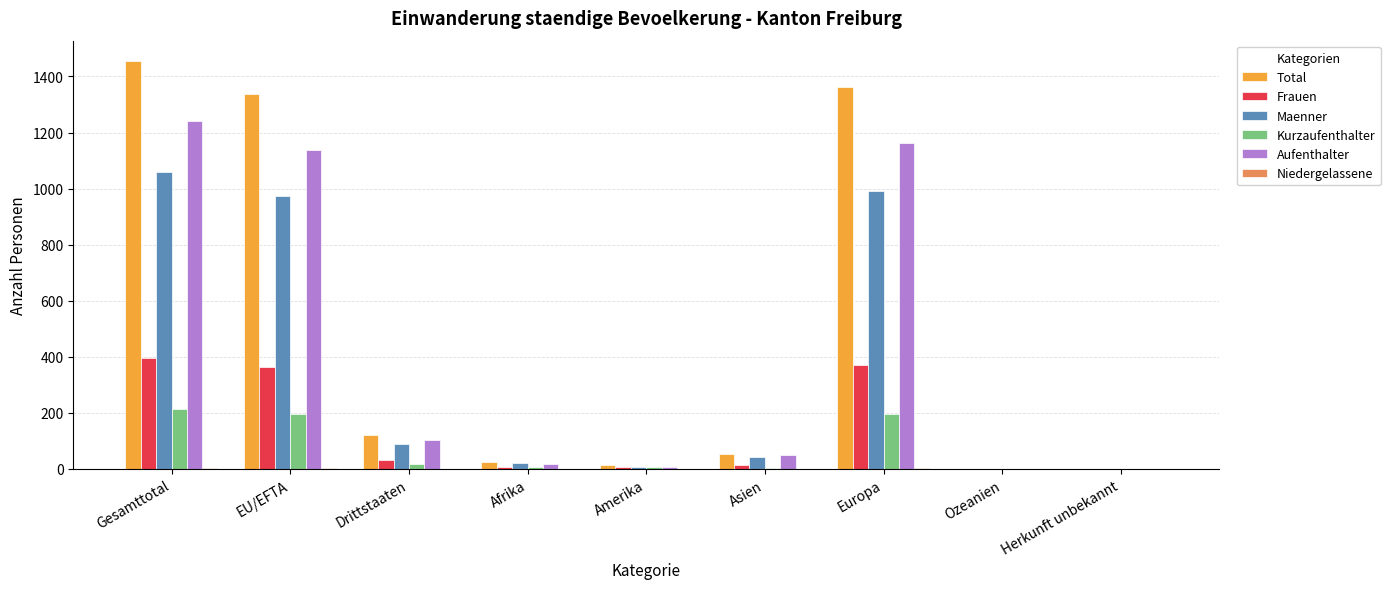

Where is Total nearest to the value 727?

Drittstaaten